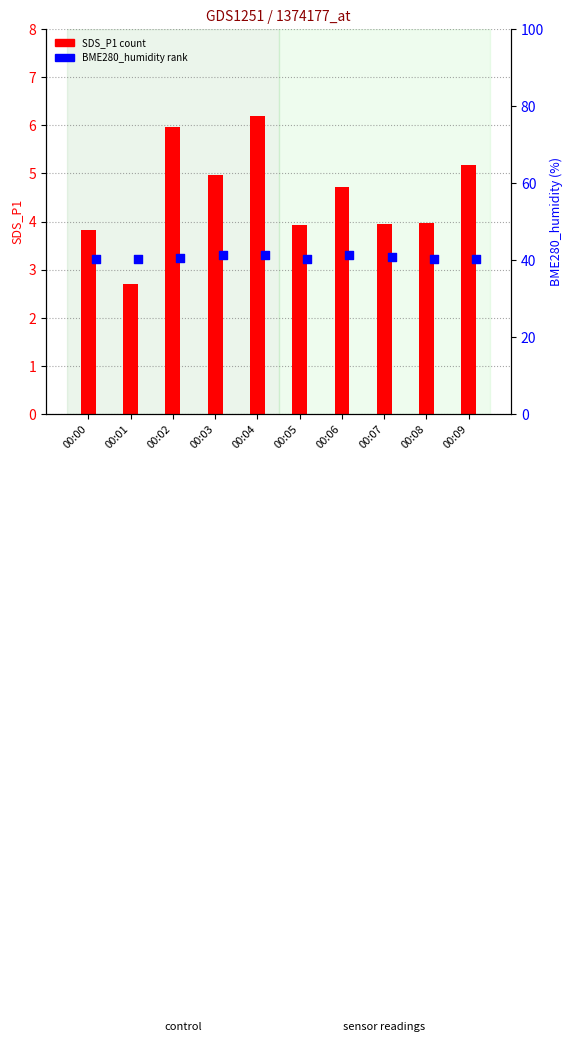

Is the value of BME280_humidity at 00:04 greater than the value of SDS_P1 at 00:09?

Yes